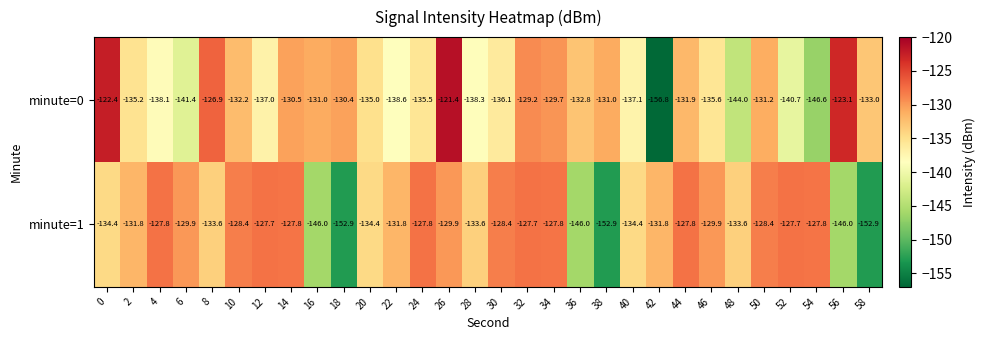

What is the average value of the minute=1 series?

-134.0